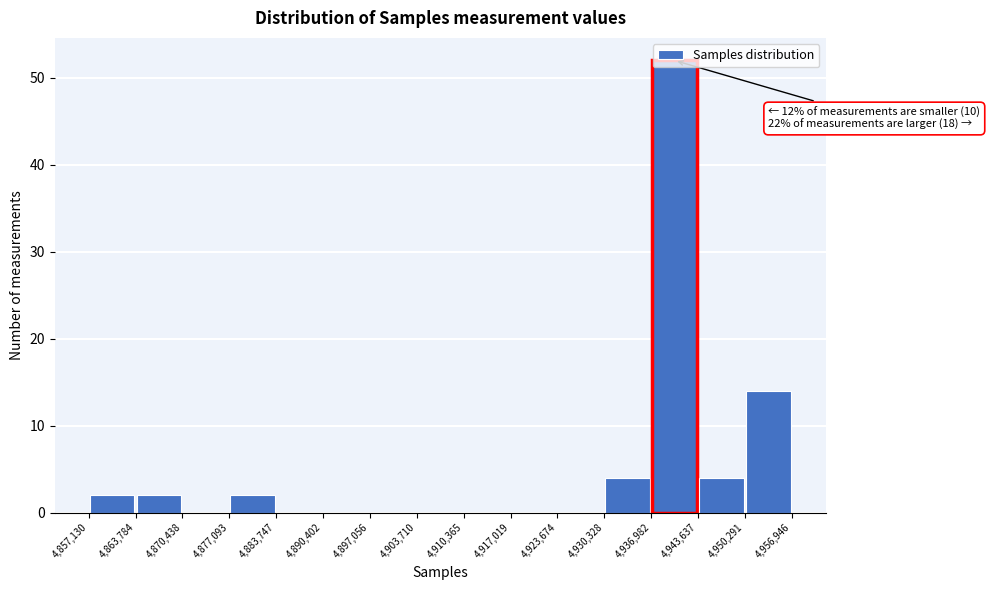

Which range on the x-axis has the tallest bar?

4,936,982 to 4,943,637